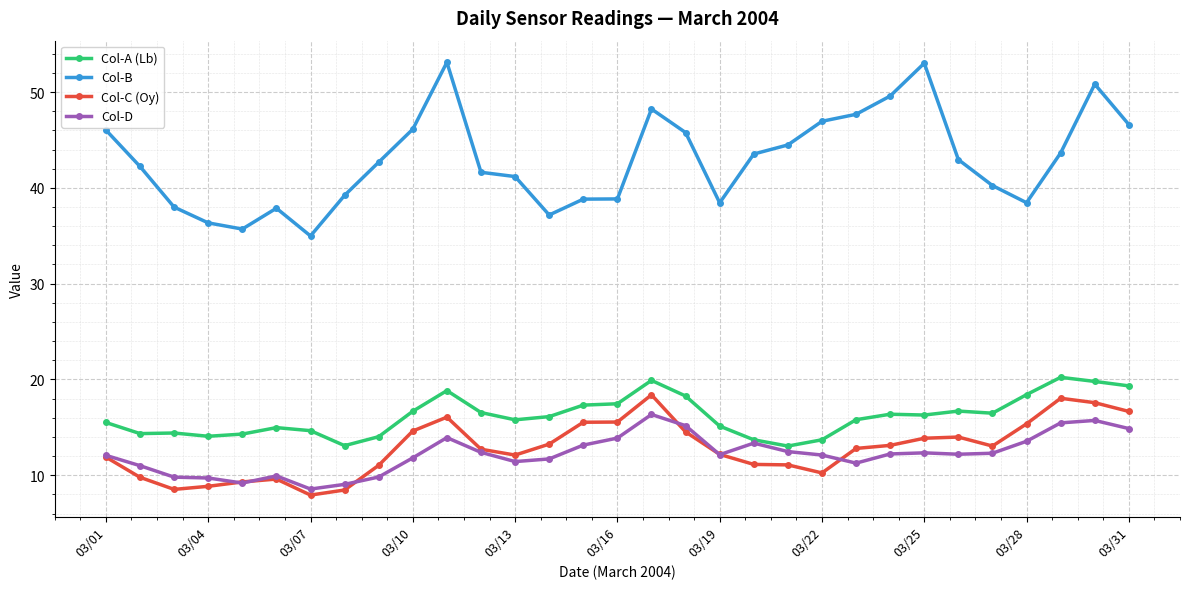

True or false: Col-C (Oy) has more than 0 points higher than both neighbors.

True